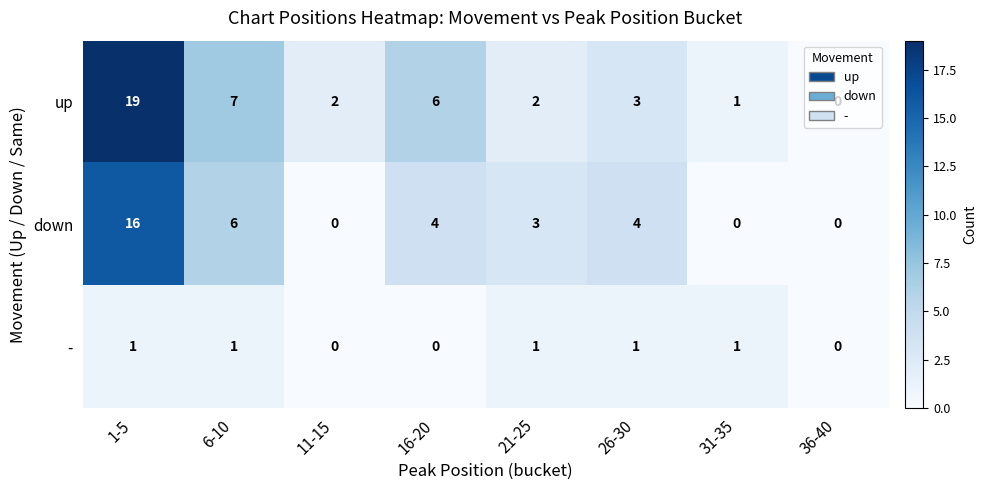

What is the difference between the up values at 31-35 and 16-20?

5